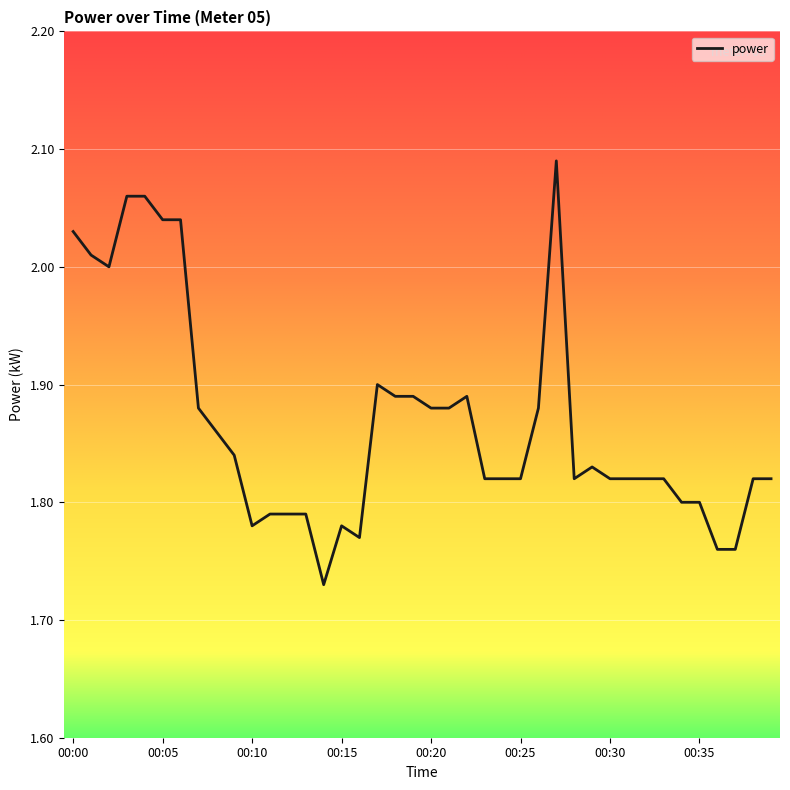

What is the difference between the maximum and minimum values?

0.4